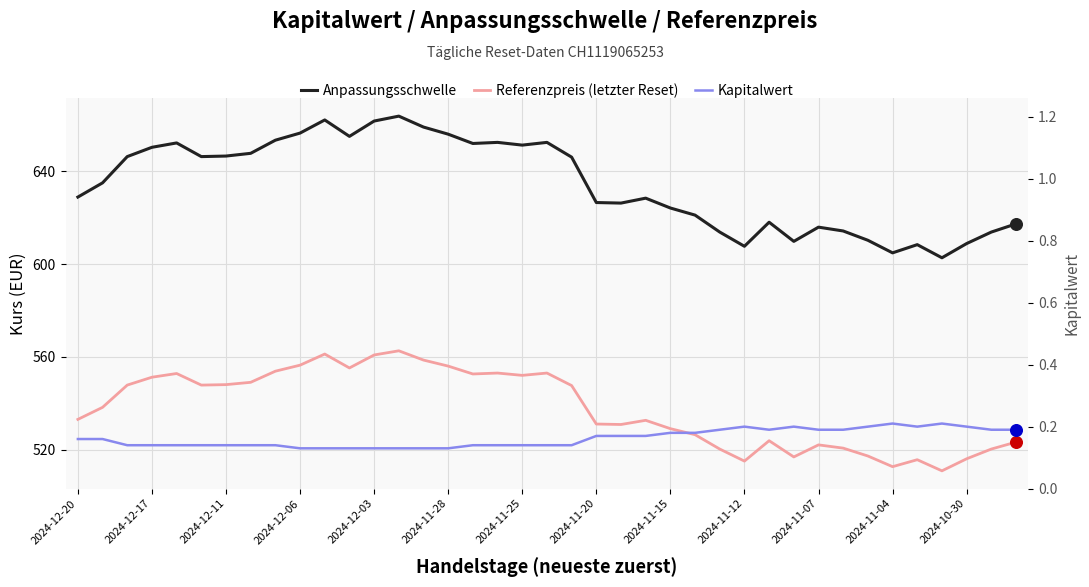

Which series has the largest total across all categories?

Anpassungsschwelle